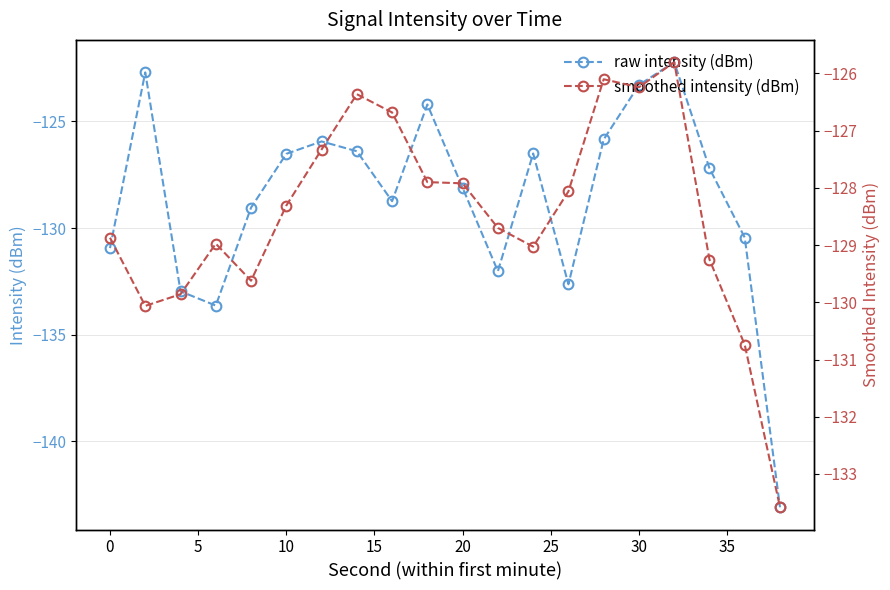

What is the average value of the raw intensity (dBm) series?

-128.6